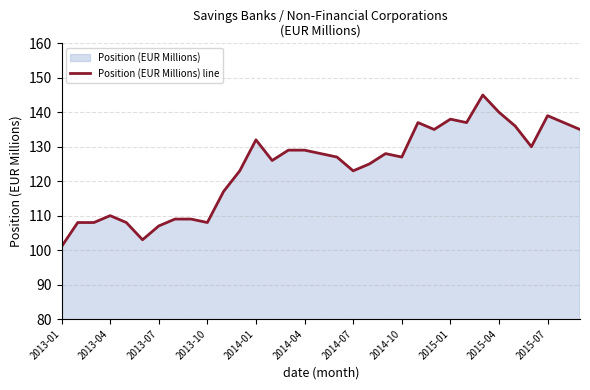

What is the difference between the maximum and minimum values?

44